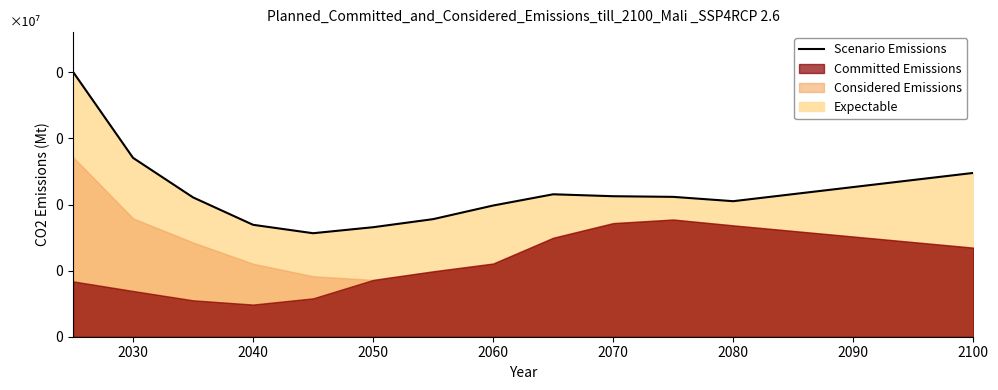

What is the difference between the second highest and second lowest values?

524865.6